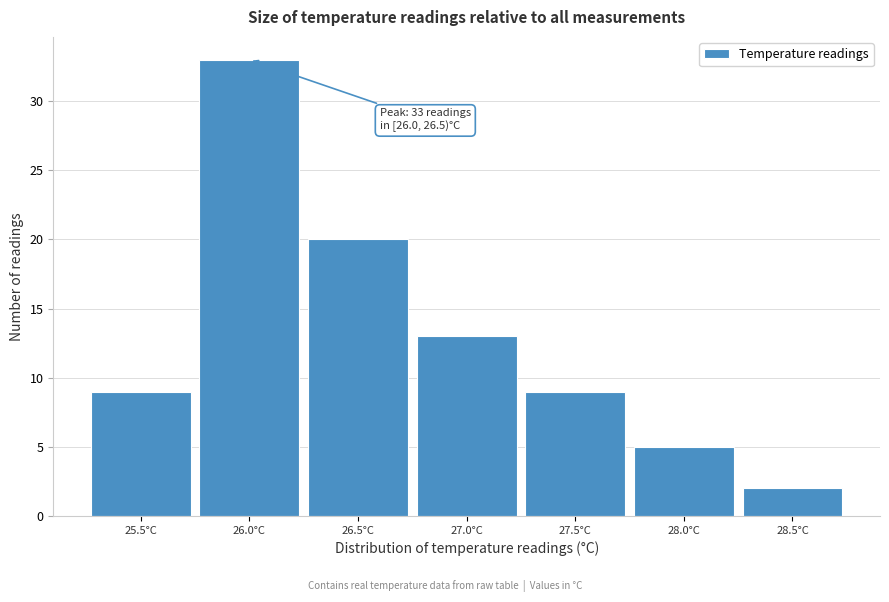

Reading left to right, extract all data points from this chart.

25.5°C=9	26.0°C=33	26.5°C=20	27.0°C=13	27.5°C=9	28.0°C=5	28.5°C=2